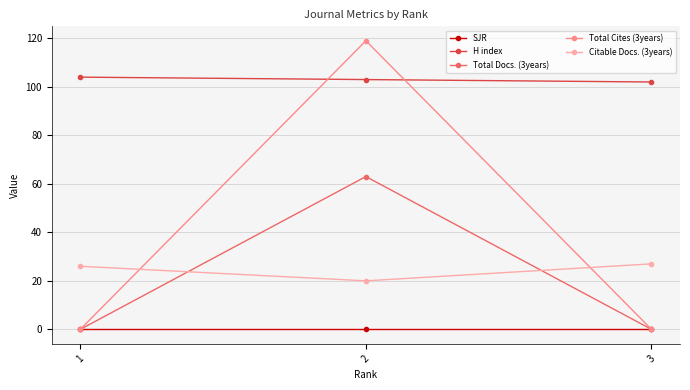

Reading left to right, extract all data points from this chart.

SJR: 1=0	2=0	3=0
H index: 1=104	2=103	3=102
Total Docs. (3years): 1=0	2=63	3=0
Total Cites (3years): 1=0	2=119	3=0
Citable Docs. (3years): 1=26	2=20	3=27